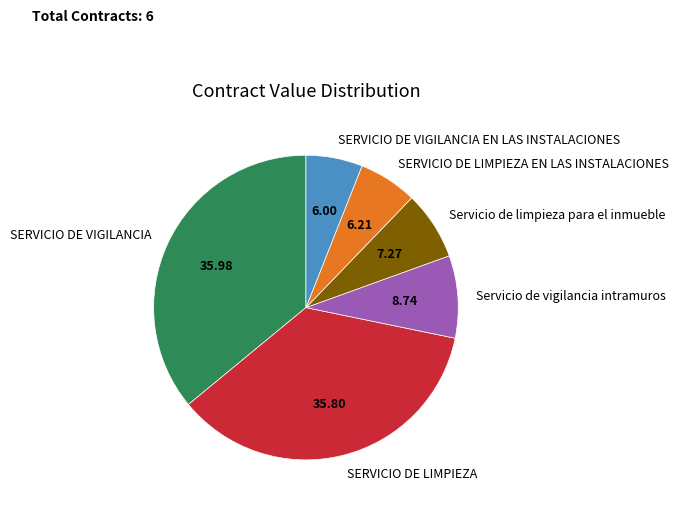

Is the sum of SERVICIO DE LIMPIEZA EN LAS INSTALACIONES and SERVICIO DE LIMPIEZA greater than half?

No